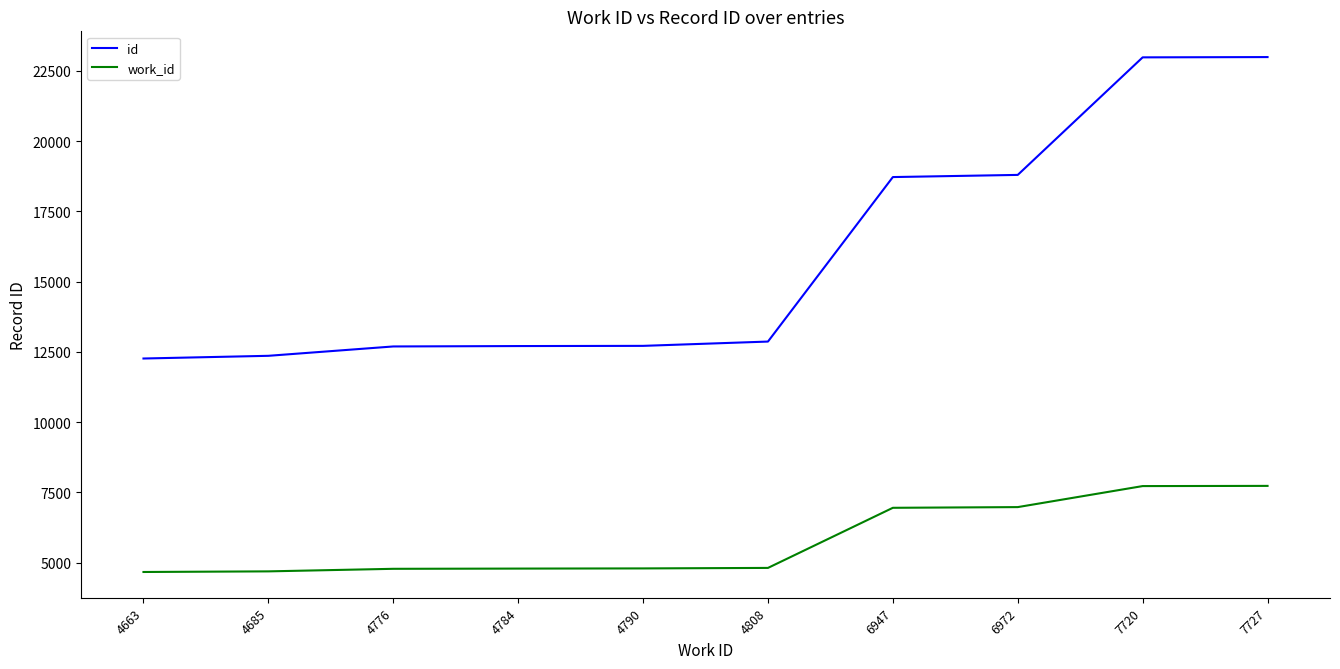

Is it true that id equals 6120 at 7720?

False